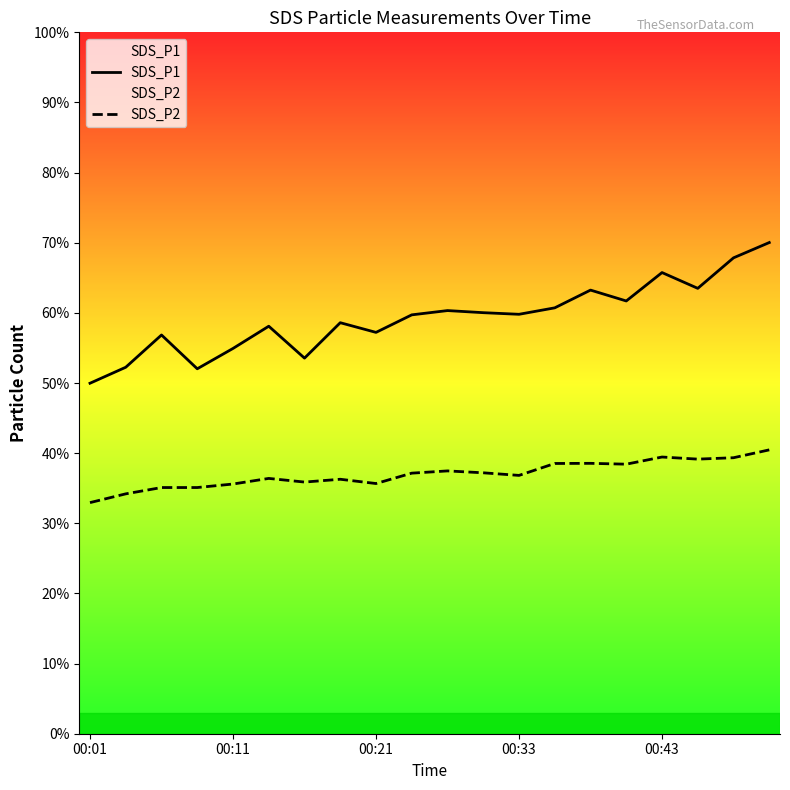

True or false: SDS_P1 and SDS_P2 cross at least once.

False